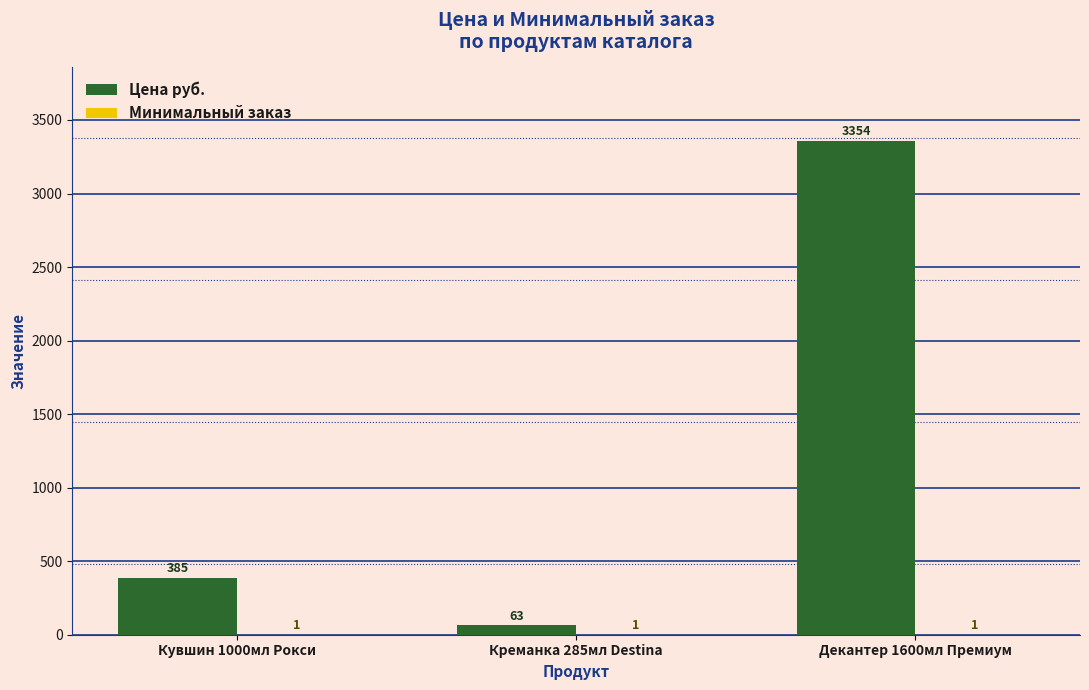

True or false: Цена руб. has a value of 657 at Кувшин 1000мл Рокси.

False